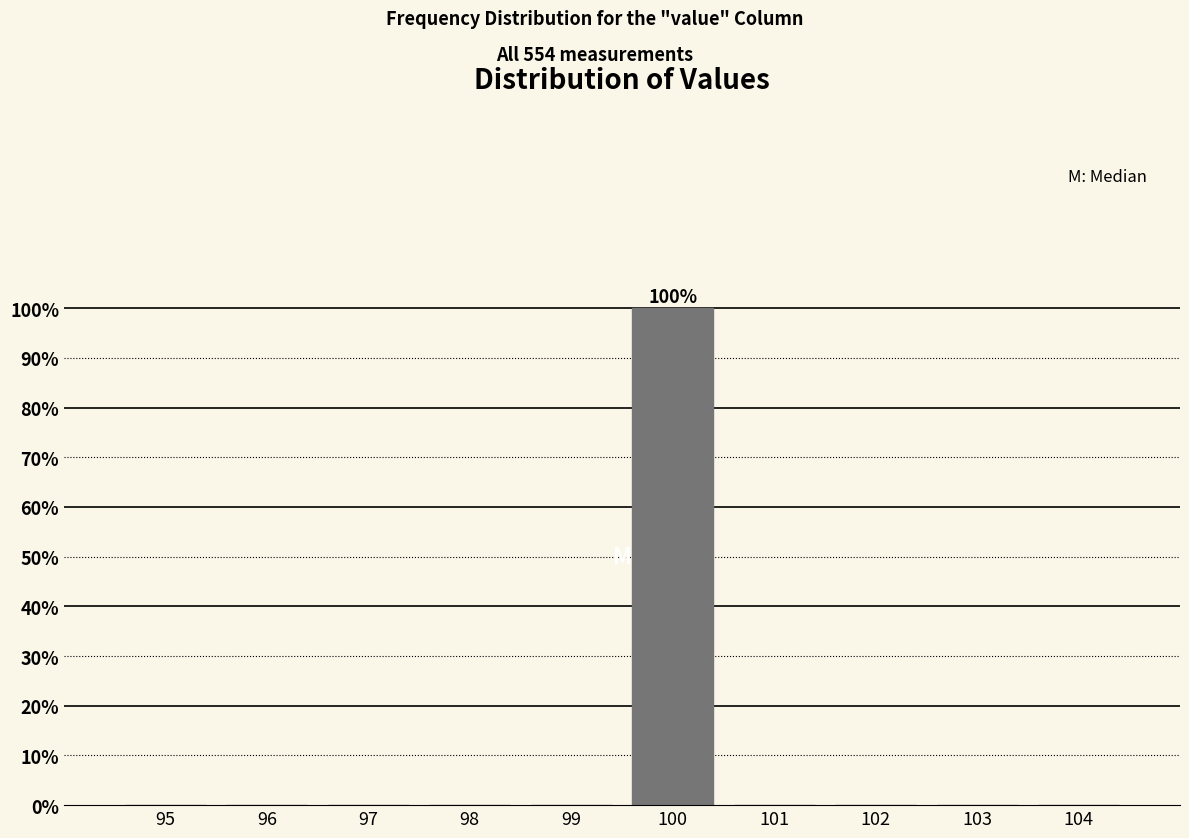

Reading left to right, what are all the values shown in this chart?

95=0	96=0	97=0	98=0	99=0	100=100	101=0	102=0	103=0	104=0